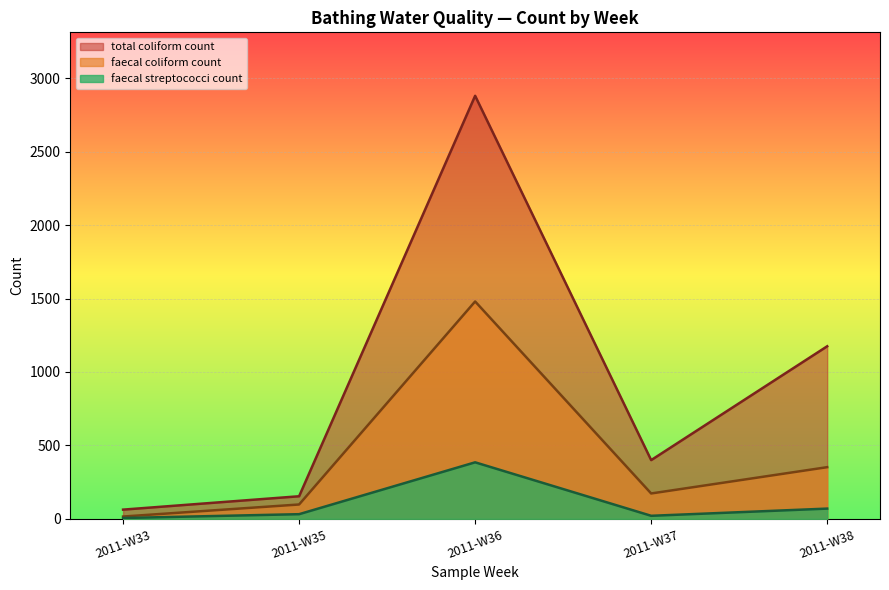

Which series has the largest range (max minus min)?

total coliform count